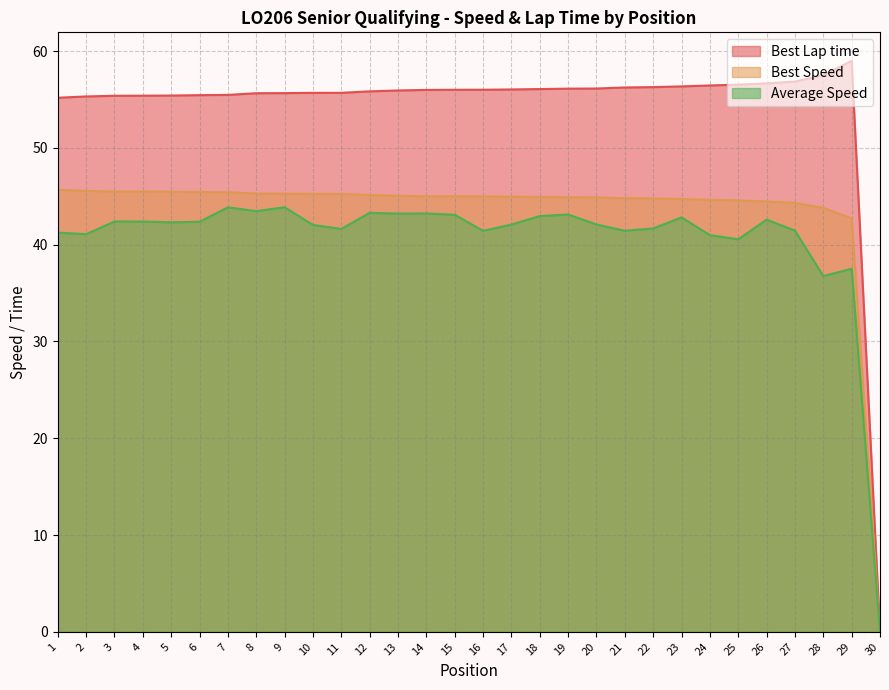

List the series in order of their peak value, lowest first.

Average Speed, Best Speed, Best Lap time